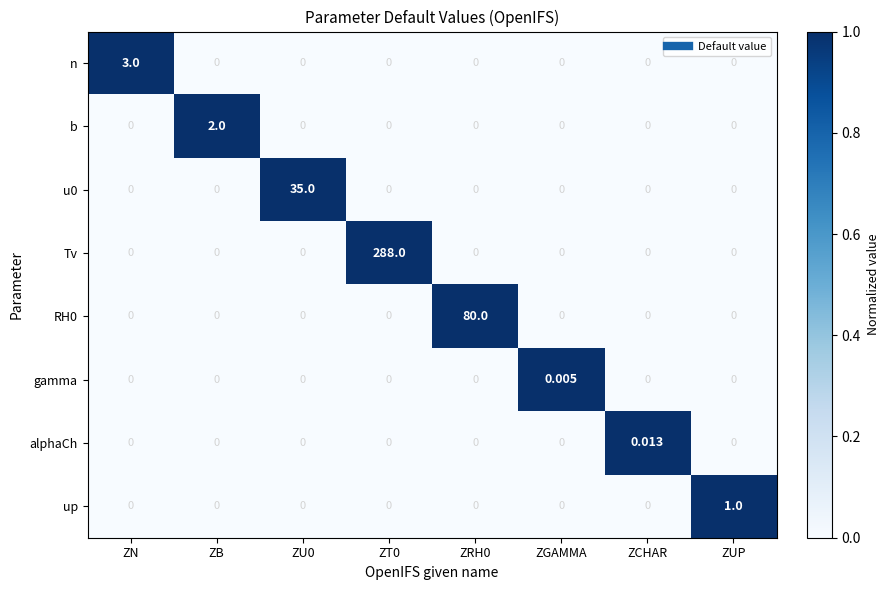

Which series has the largest total across all categories?

Tv